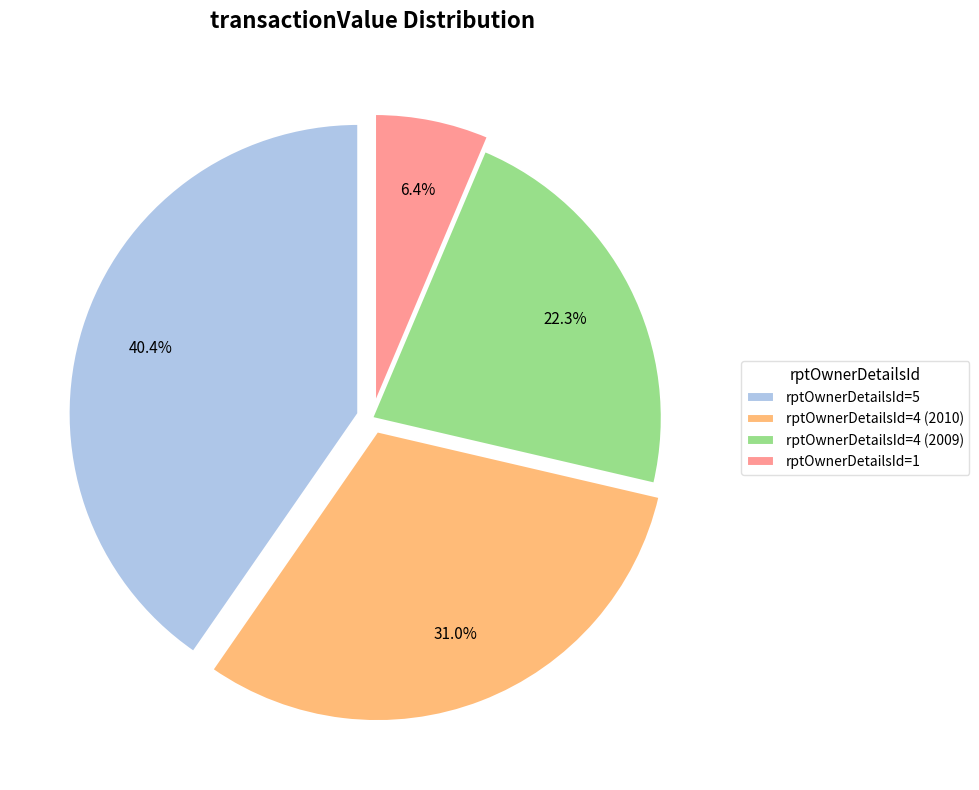

Which slice is the largest?

rptOwnerDetailsId=5